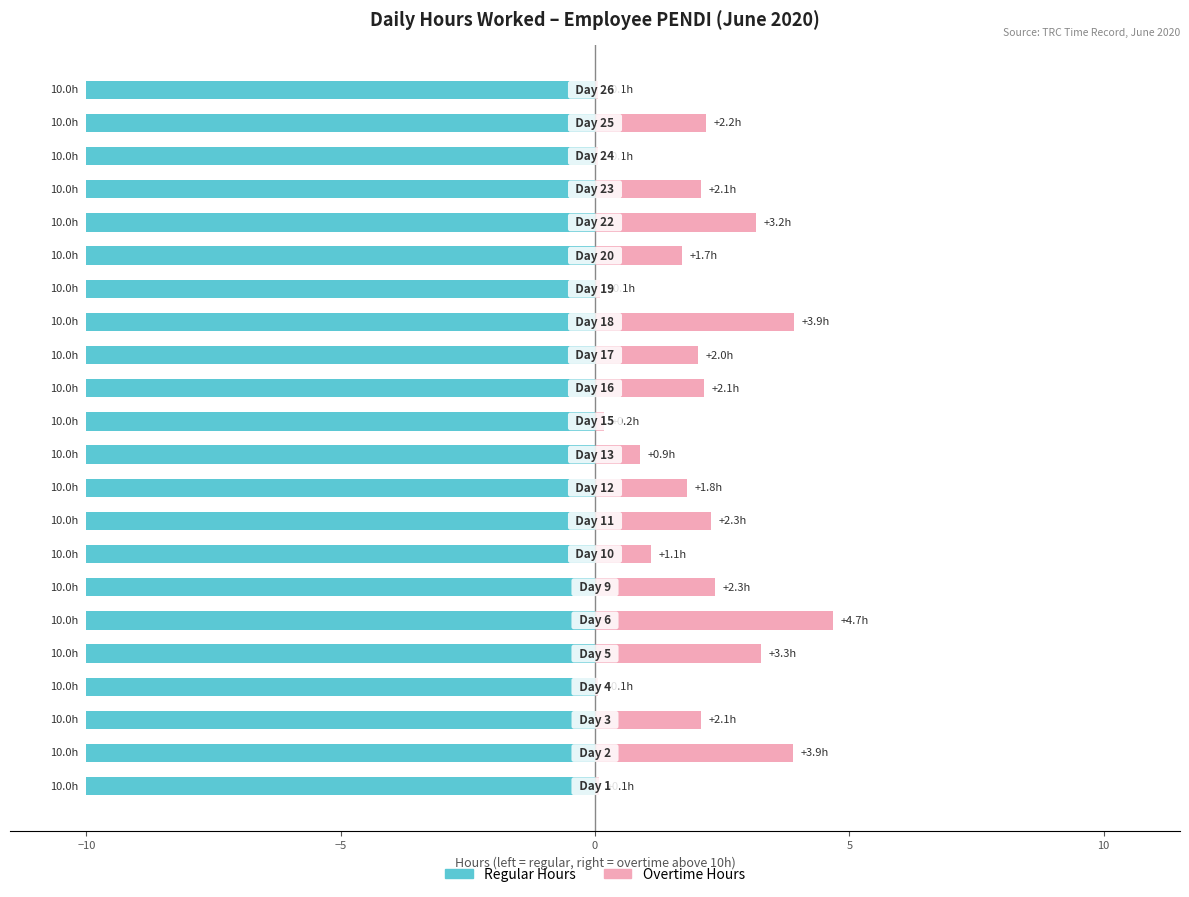

At how many categories does at least one series exceed 1?

15